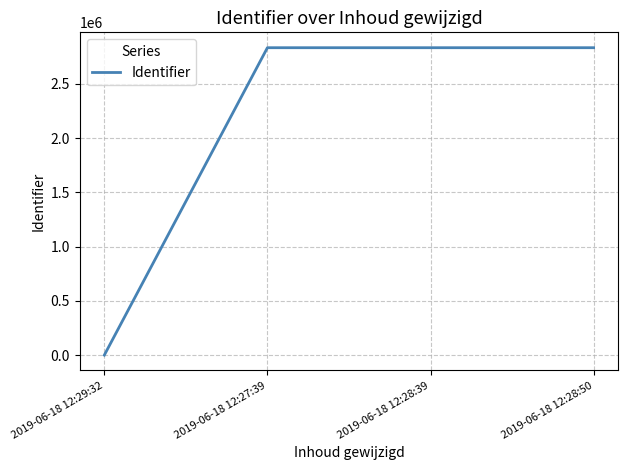

Does the chart display data point markers on the line(s)?

No